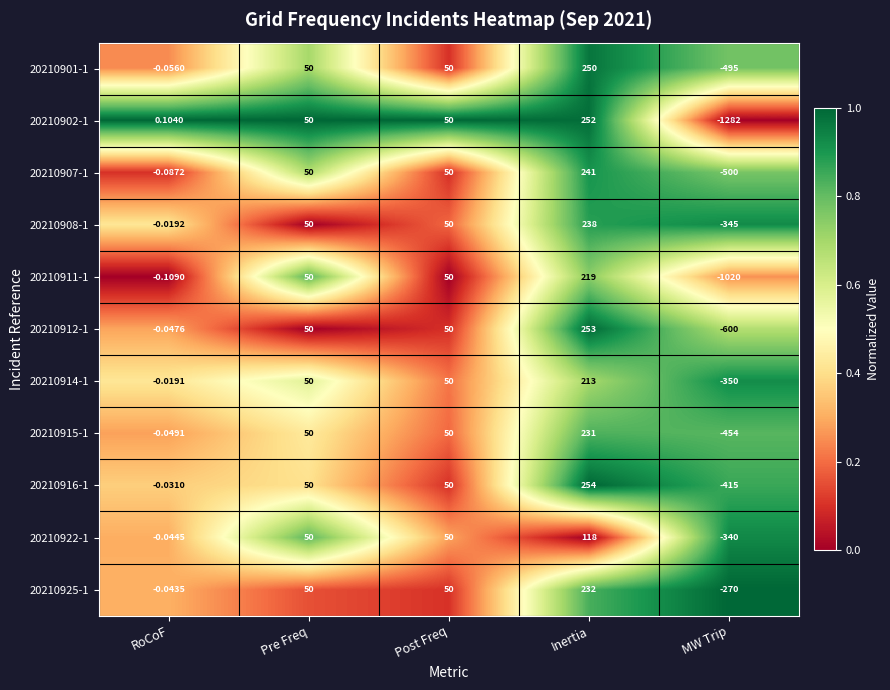

At which label does 20210911-1 reach its minimum?

MW Trip